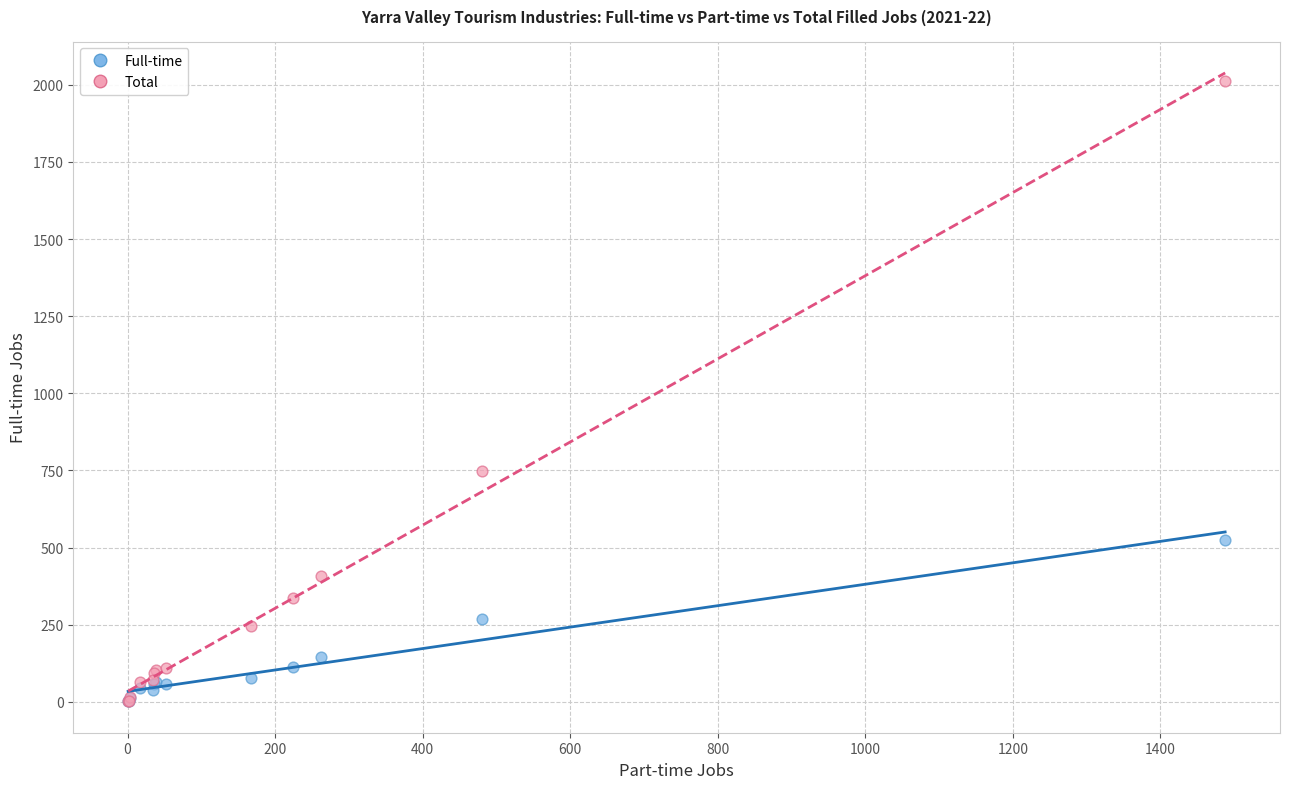

Across all series, what Y value is closest to 1007?

749.7